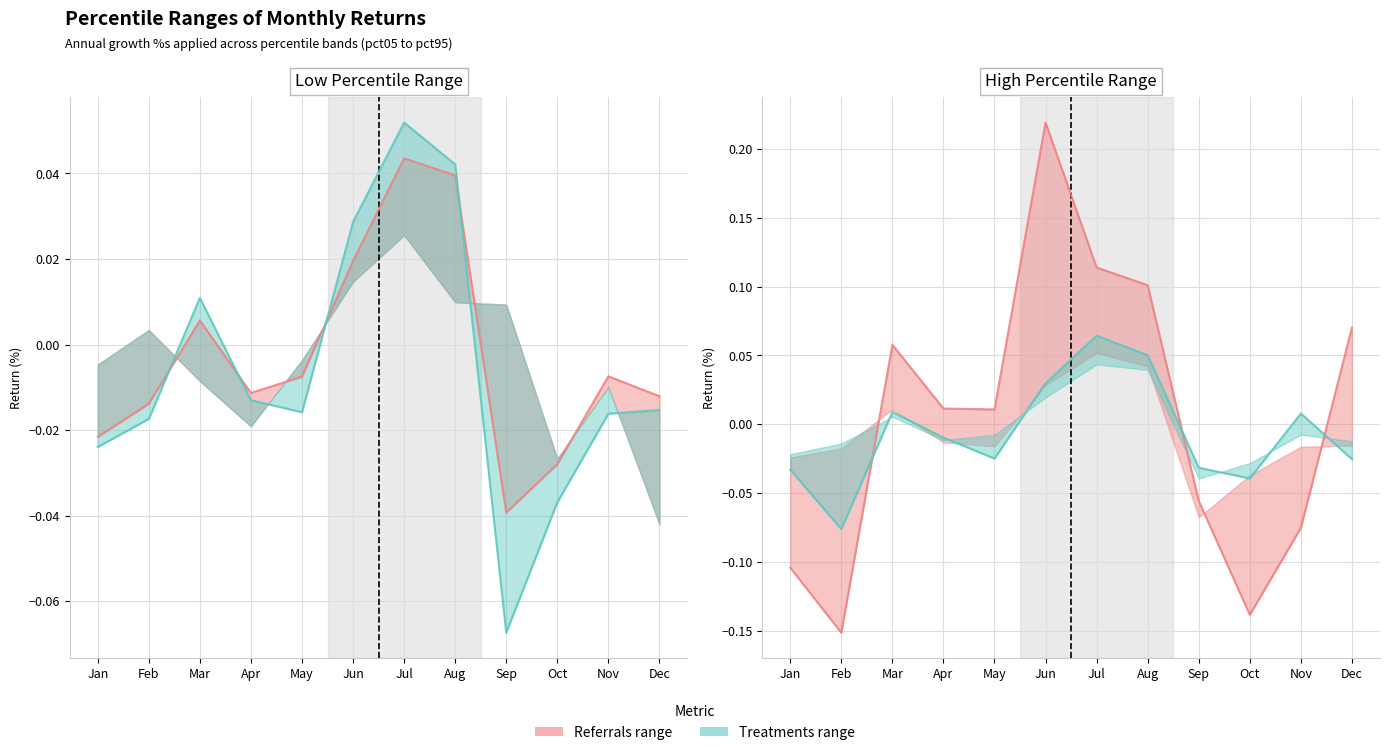

How many interior local peaks does the pct75 series have?

3